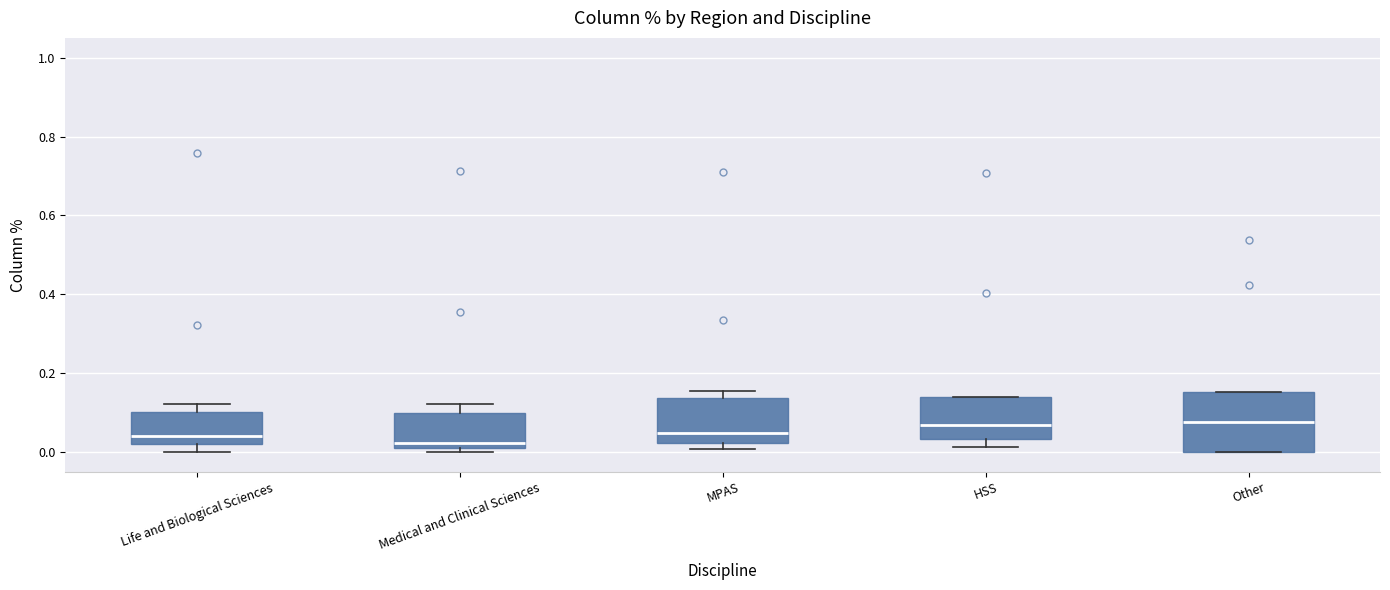

Reading left to right, transcribe this box plot: for each box, give where its median line is, the range the box spans, and where its two whiskers end, as read against the y-axis. The values are not printed on the chart, so give them approximately, as read against the axis.

Life and Biological Sciences: median 0.04, box 0.02 to 0.10, whiskers 0.00 to 0.12
Medical and Clinical Sciences: median 0.02 (just above the box's lower edge), box 0.02 to 0.10, whiskers 0.00 to 0.12
MPAS: median 0.04, box 0.02 to 0.14, whiskers 0.00 to 0.16
HSS: median 0.06, box 0.04 to 0.14, whiskers 0.02 to 0.14
Other: median 0.08, box 0.00 to 0.16, whiskers 0.00 to 0.16